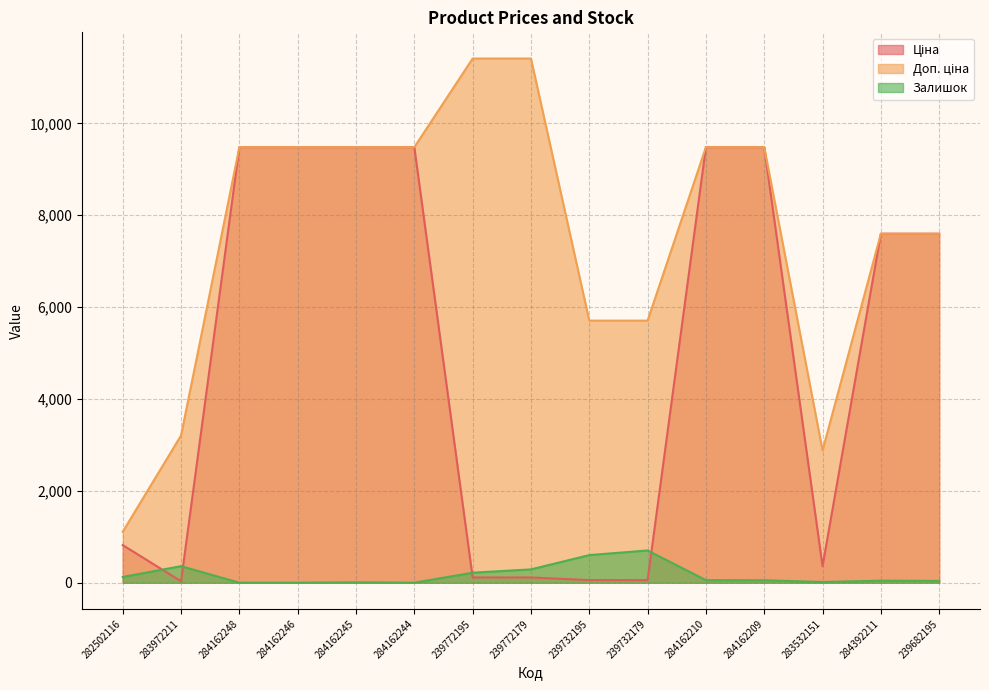

True or false: Залишок has a value of 0.0 at 284162244.

True